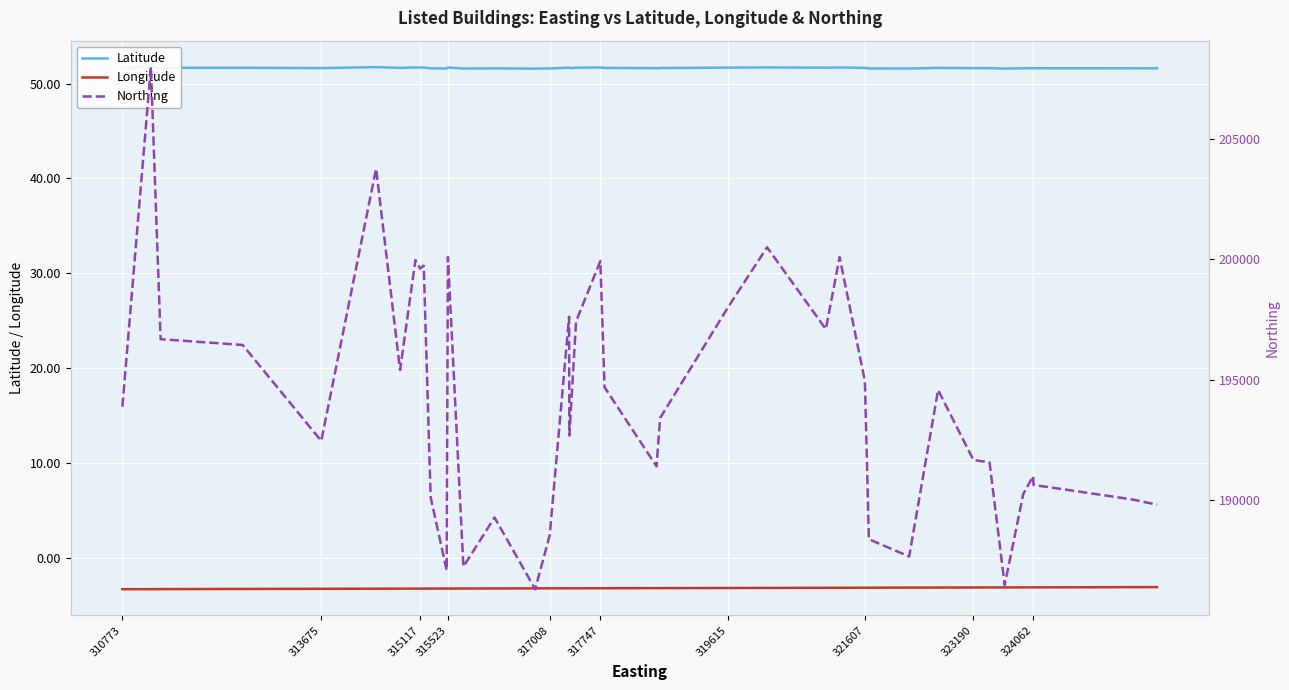

What is the average value of the Northing series?

194117.0